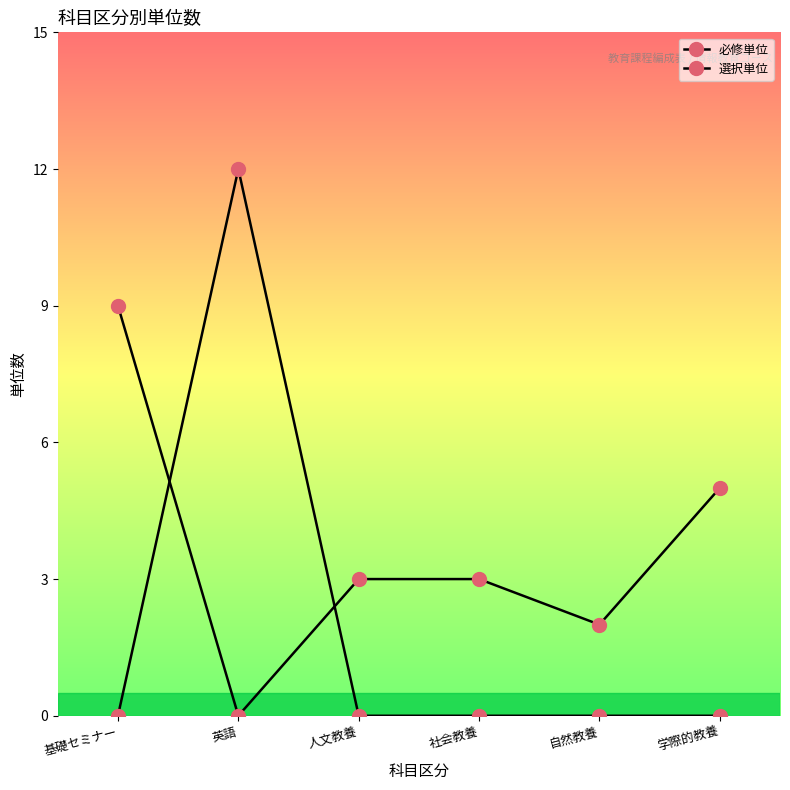

How many lines are shown in the chart?

2